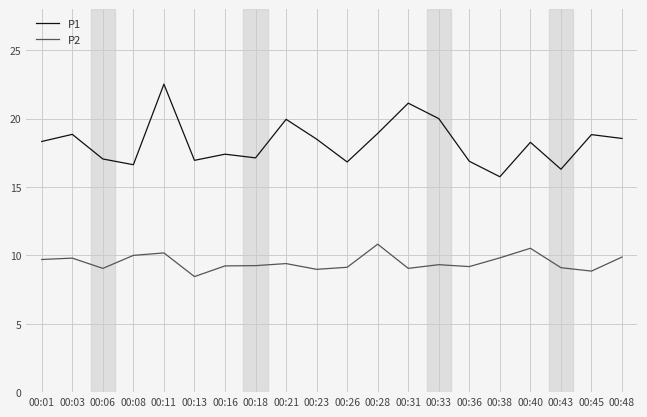

How many interior local valleys does the P1 series have?

6